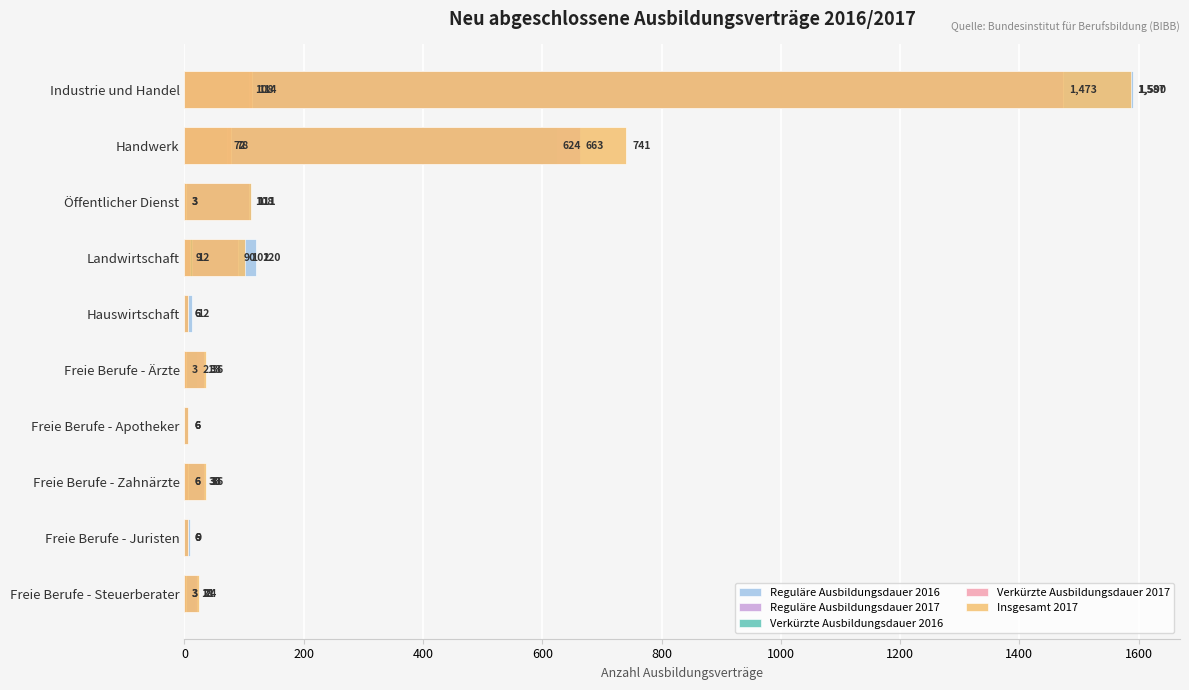

What is the value of the Reguläre Ausbildungsdauer 2016 bar at the 2nd from the left?

624